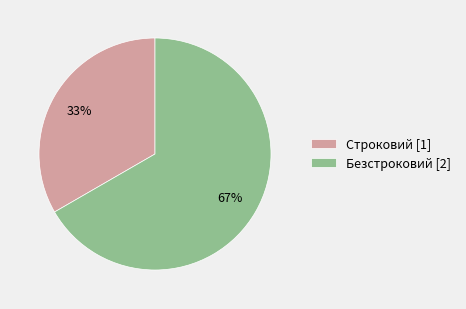

How many slices are in this pie chart?

2